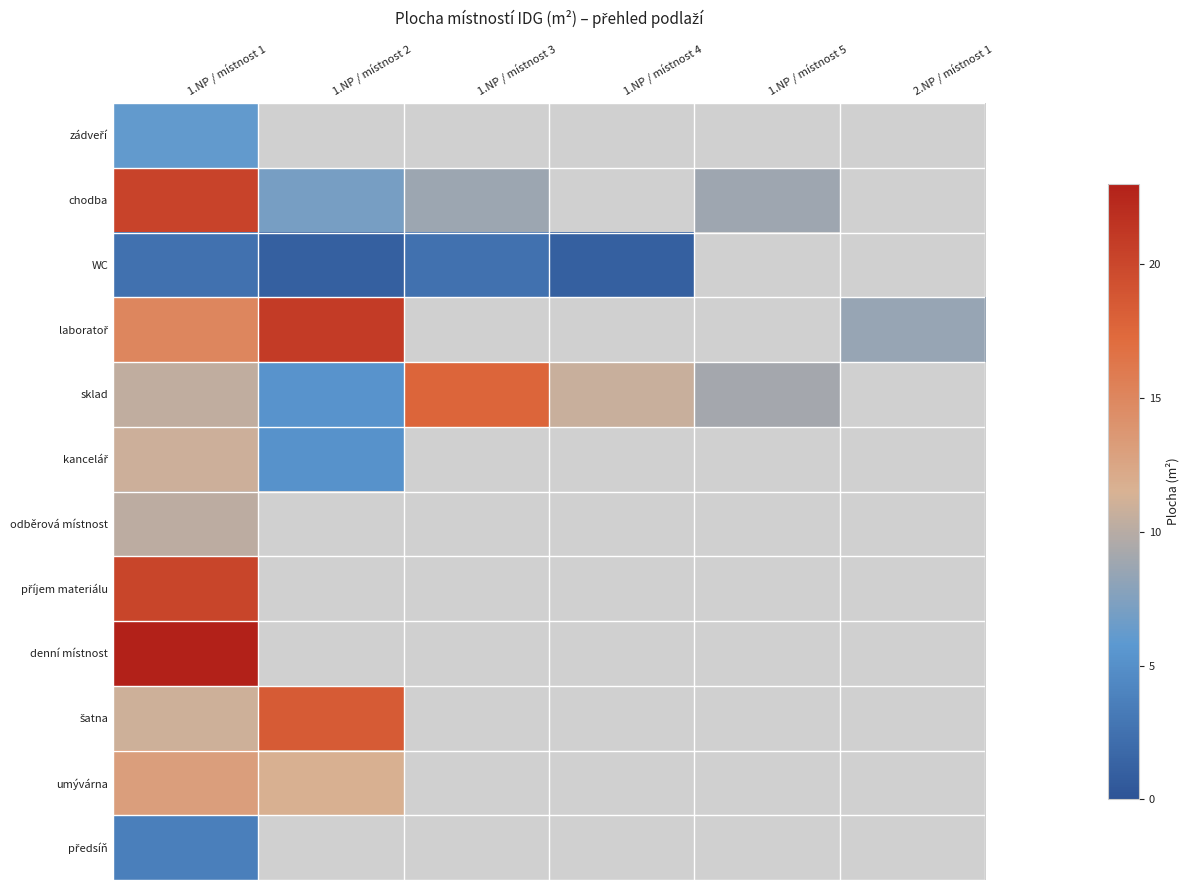

What is the approximate value of šatna at 1.NP / místnost 2?

18.4